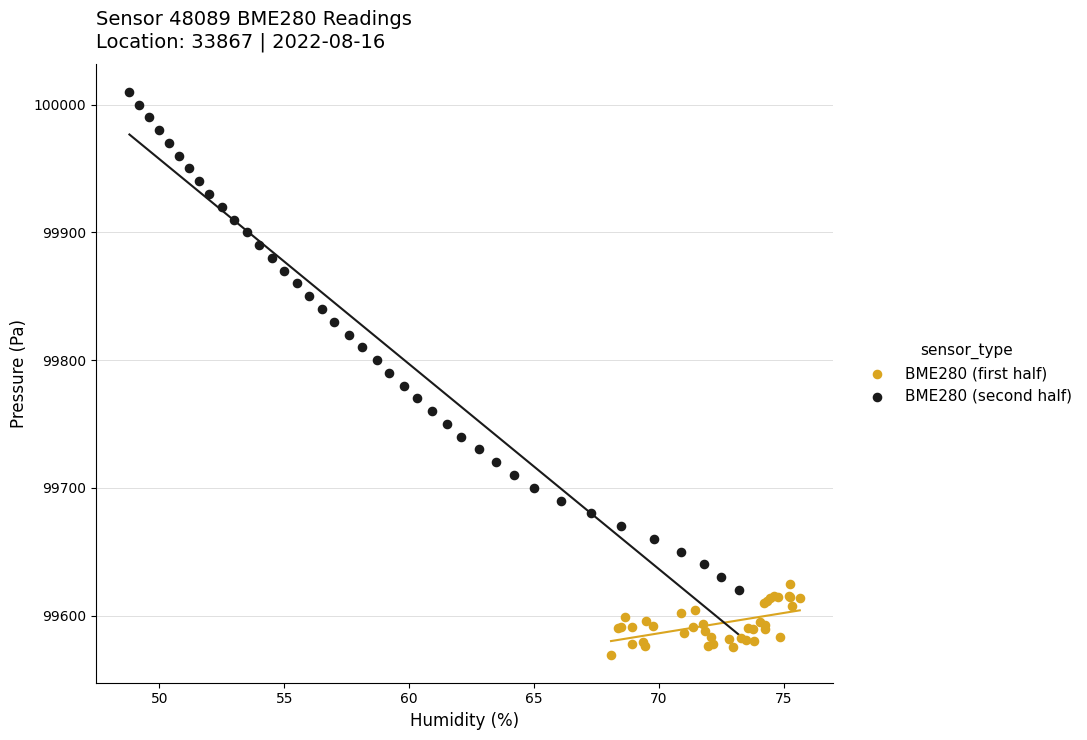

Which series contains the lowest Y value?

BME280 (first half)